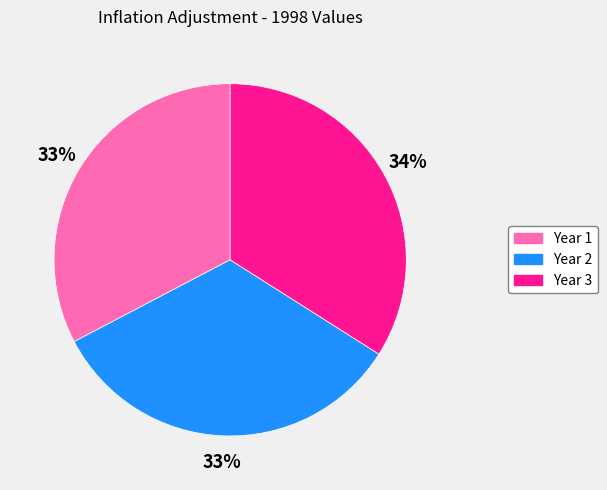

To the nearest percent, what is the difference between the largest and smallest slice percentages?

1%